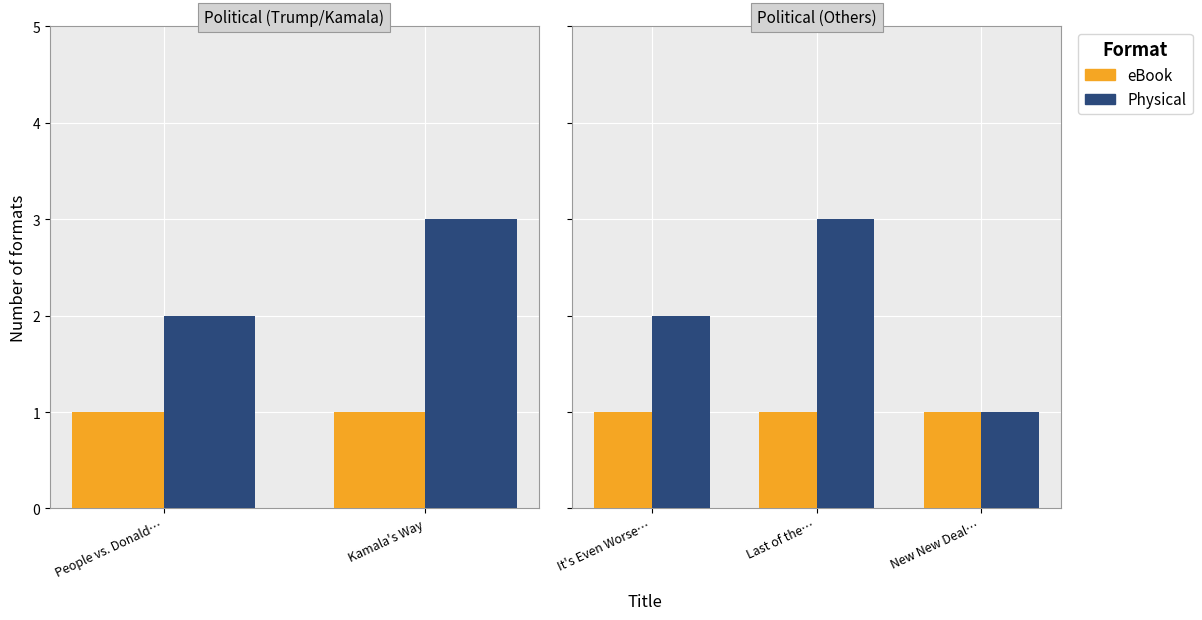

What is the total value across all series at Last of the…?

4